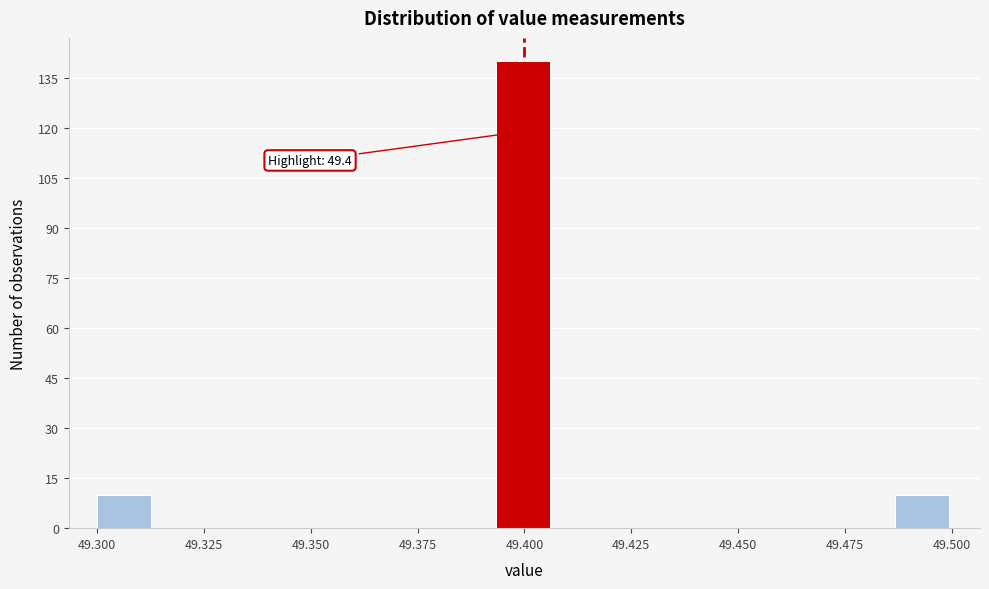

Around what value on the x-axis is the tallest bar? Give the approximate position of its centre, as read against the axis.

49.400